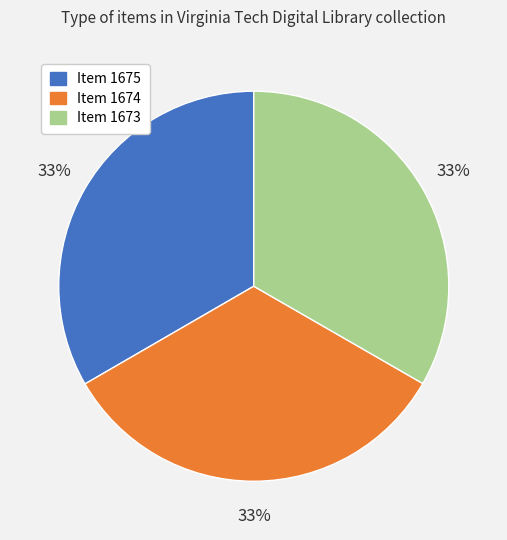

Does Item 1674 account for over 50% of the chart?

No